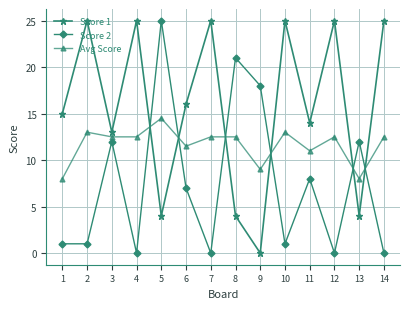

Is it true that Avg Score equals 4.4 at 14?

False